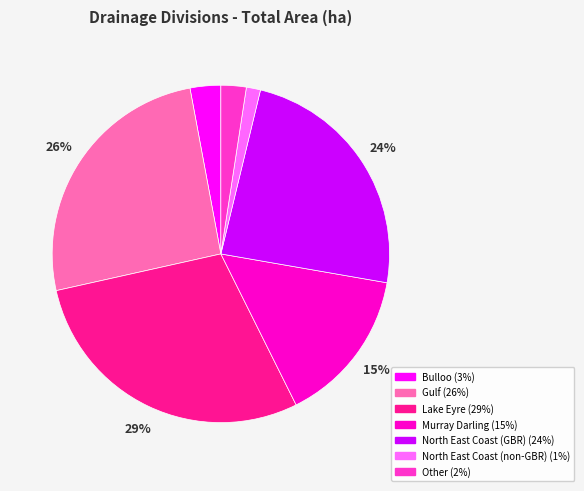

Which category has the biggest portion of the pie?

Lake Eyre